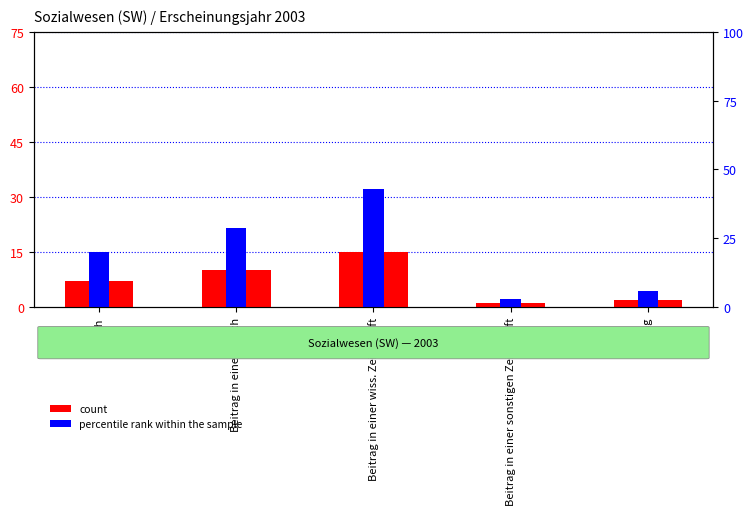

Where is count nearest to the value 8?

Buch